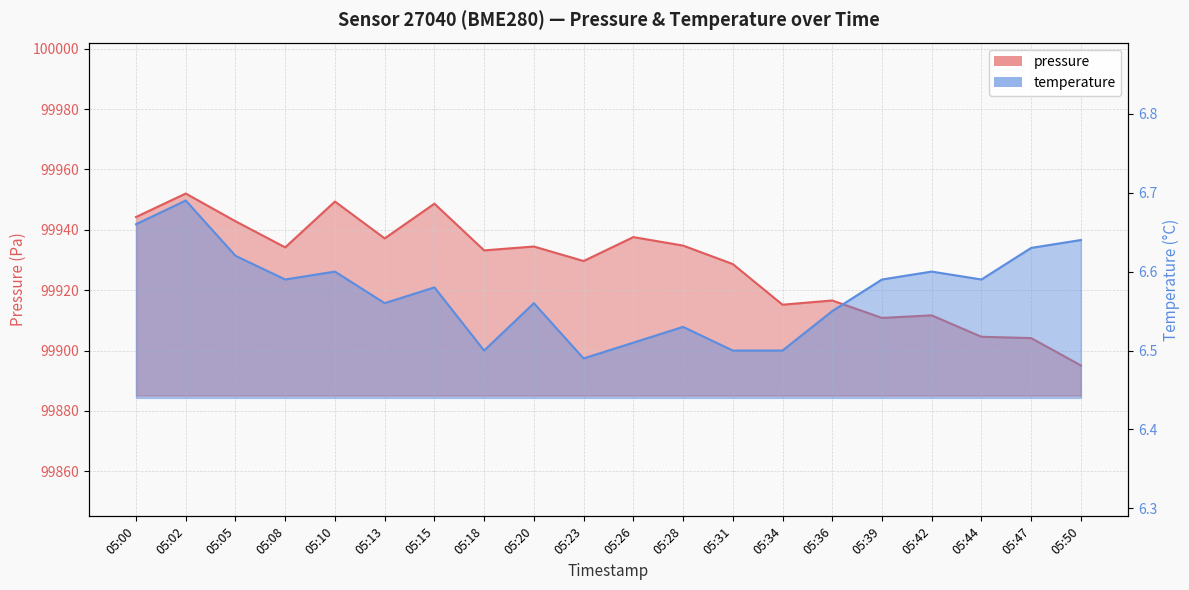

At which category is the sum across all series the highest?

05:02